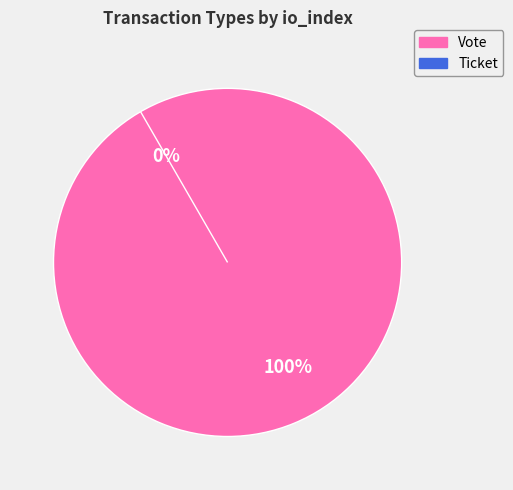

Between Vote and Ticket, which is larger?

Vote